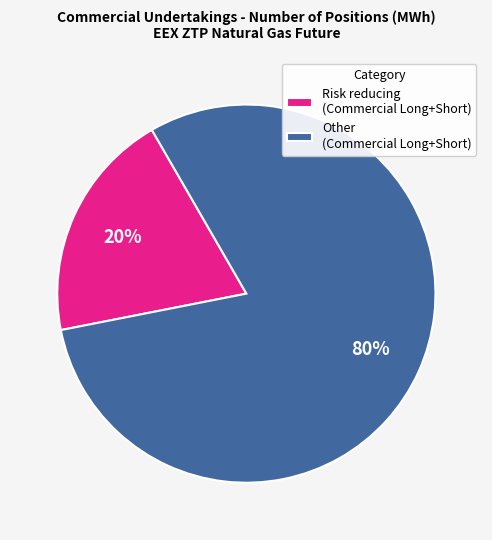

True or false: Risk reducing (Commercial Long+Short) accounts for 32% of the total.

False